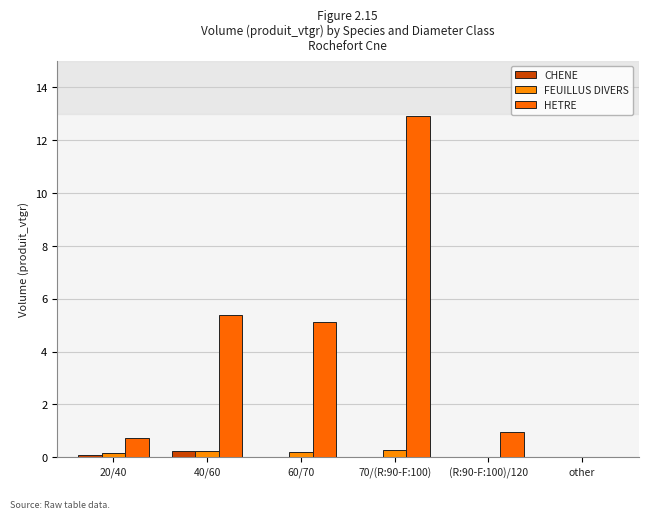

Are the bars grouped side by side (vs. stacked)?

Yes